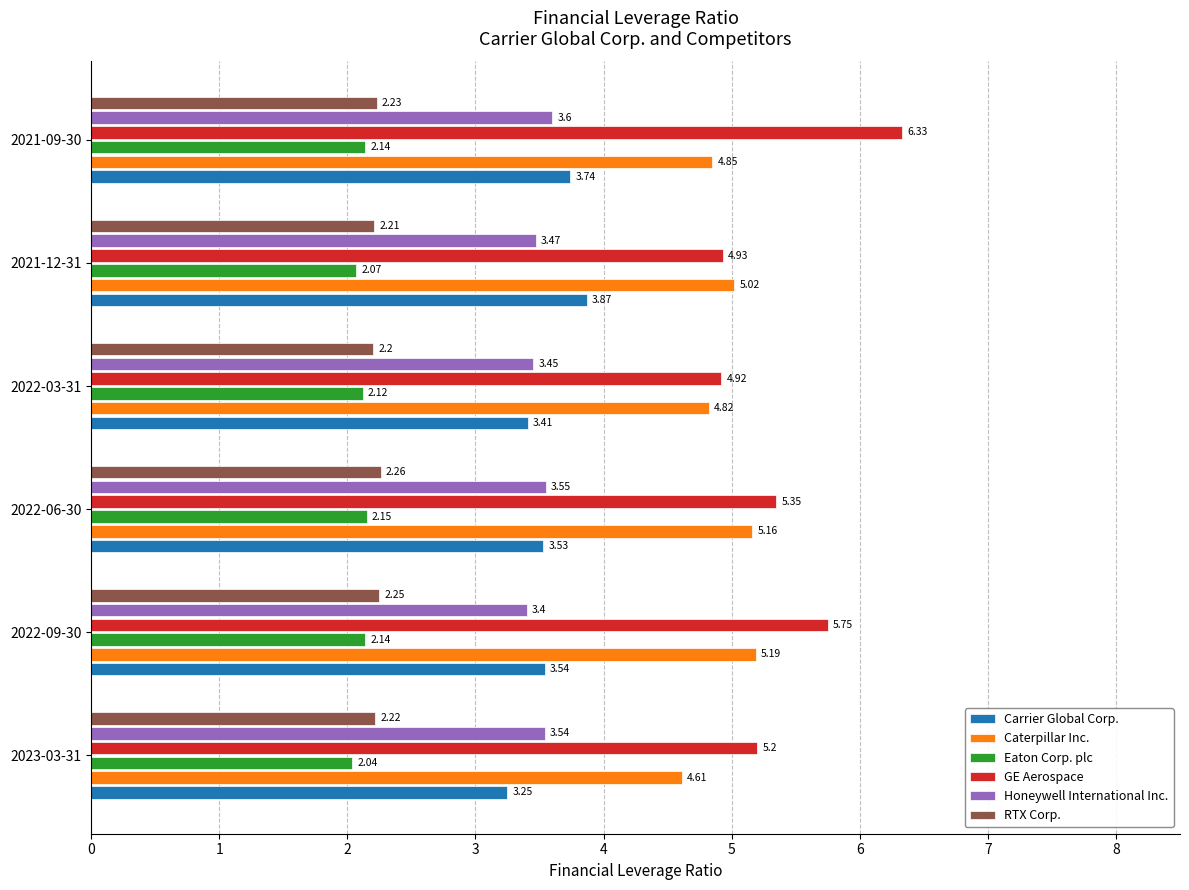

What is the greatest value displayed?

6.3